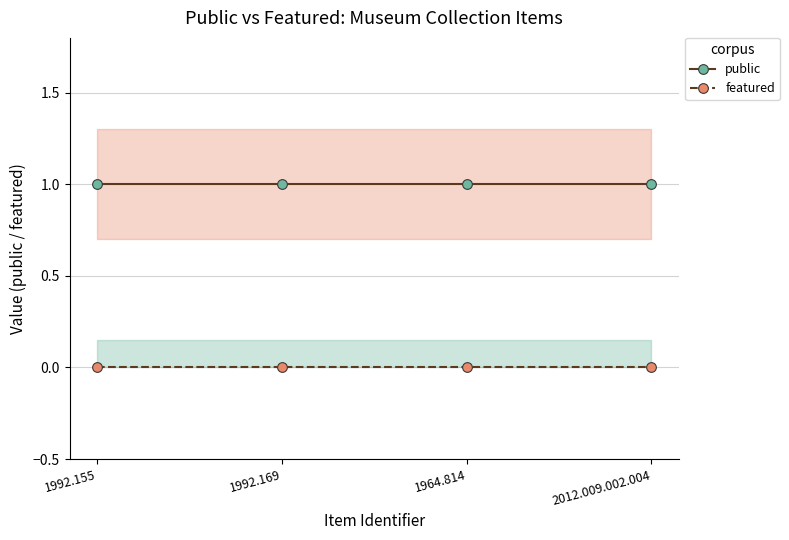

Does the chart display data point markers on the line(s)?

Yes